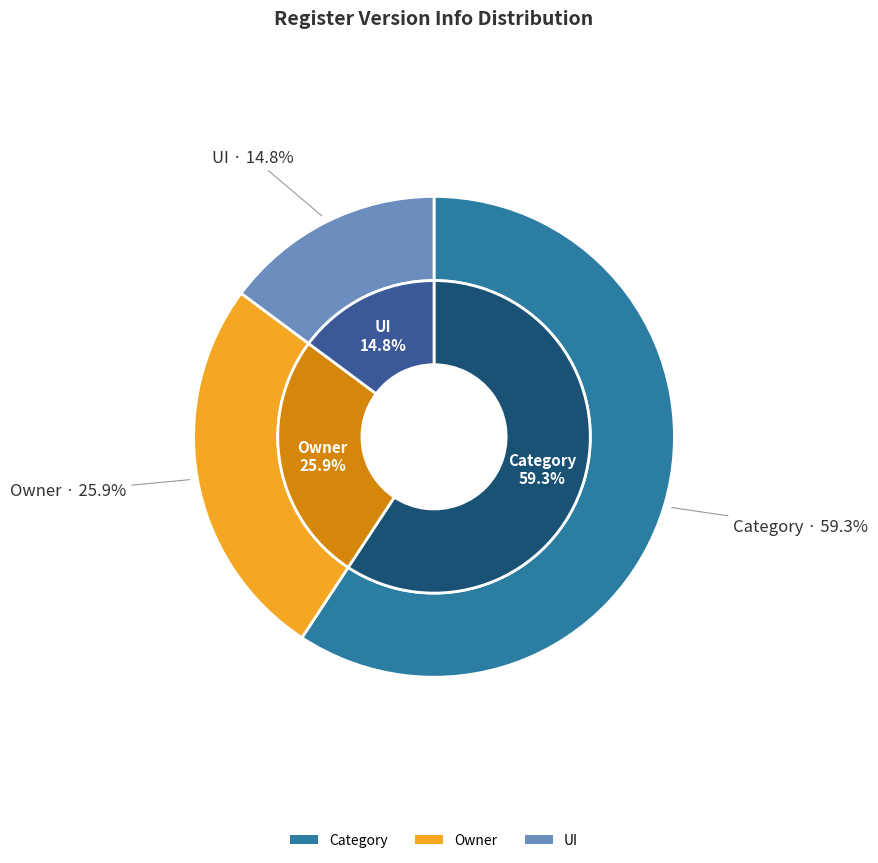

Rank the categories by value from highest to lowest.

Category, Owner, UI